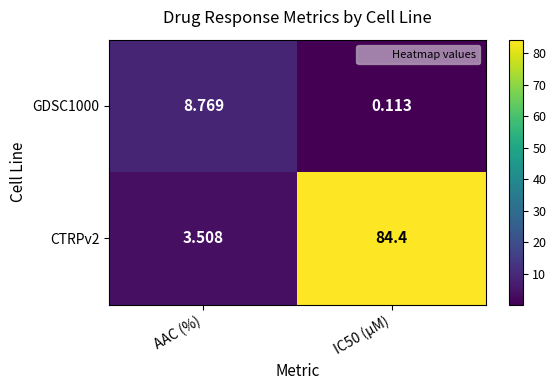

Is the value of GDSC1000 at AAC (%) greater than the value of CTRPv2 at AAC (%)?

Yes